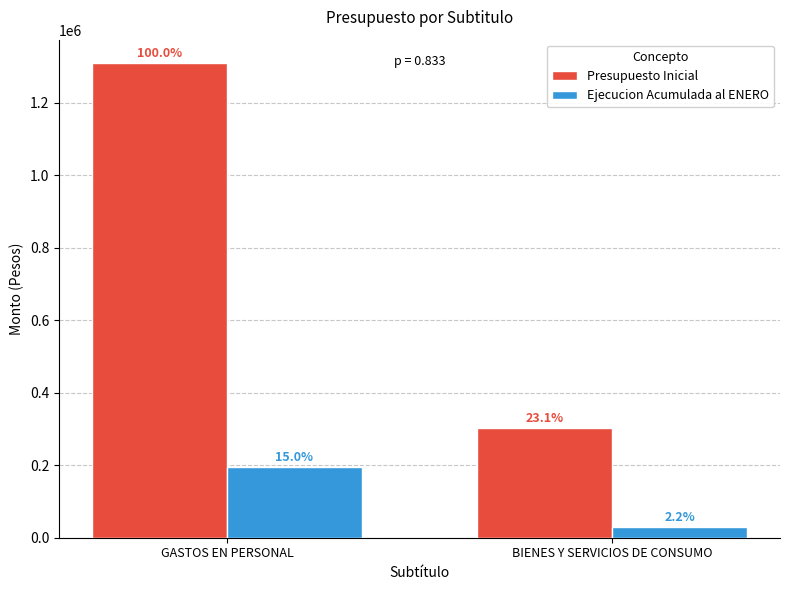

Does the chart contain stacked bars?

No